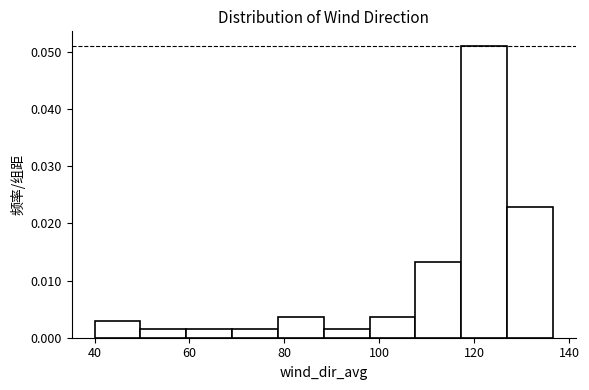

Reading left to right, list every bar in this chart as the range it spans on the x-axis followed by its height. Neither the bar edges nor the heights are printed on the chart, so give them approximately, as read against the axes.

40 to 50: 0.003
50 to 60: 0.001
60 to 68: 0.001
68 to 78: 0.001
78 to 88: 0.004
88 to 98: 0.001
98 to 108: 0.004
108 to 118: 0.013
118 to 126: 0.051
126 to 136: 0.023